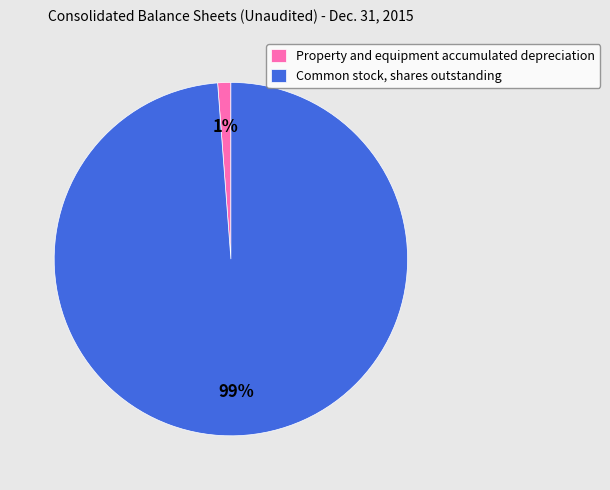

Count the number of slices in the pie.

2